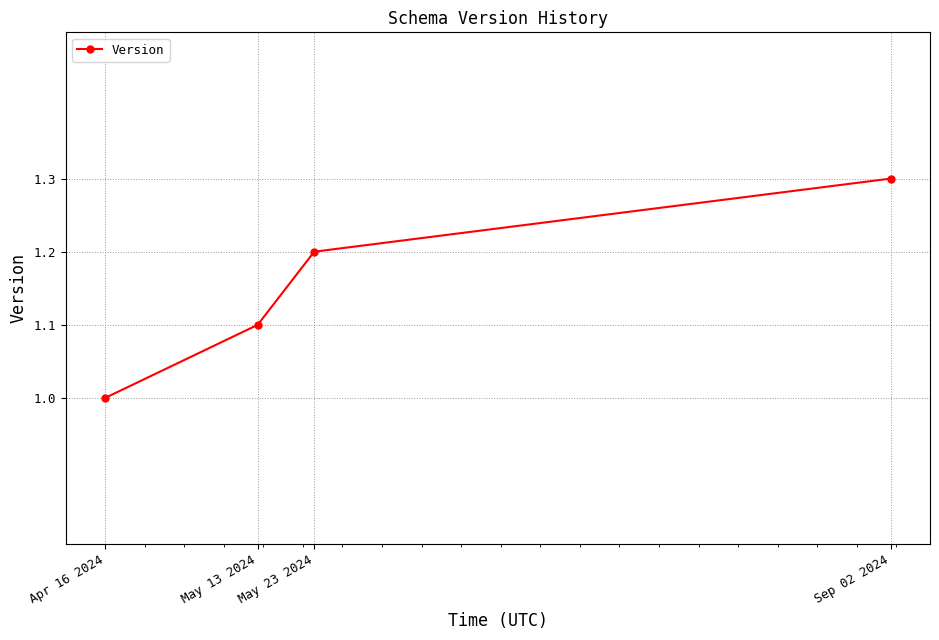

At which label is the value closest to 1?

Apr 16 2024